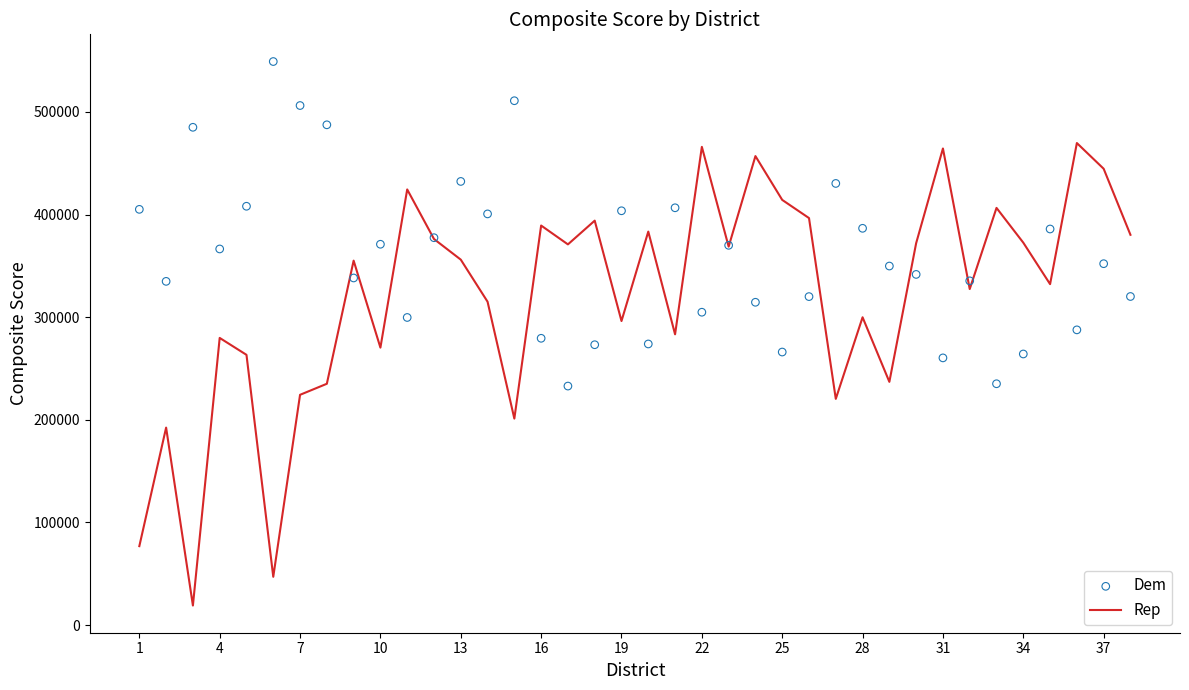

Which series reaches the maximum Y coordinate?

Dem